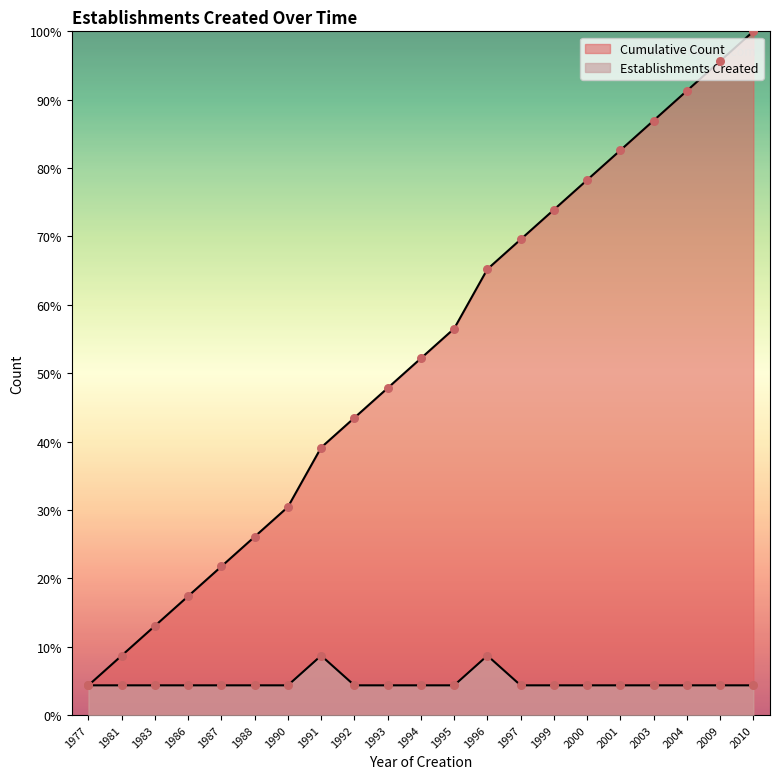

Which series reaches the maximum Y coordinate?

Cumulative Count